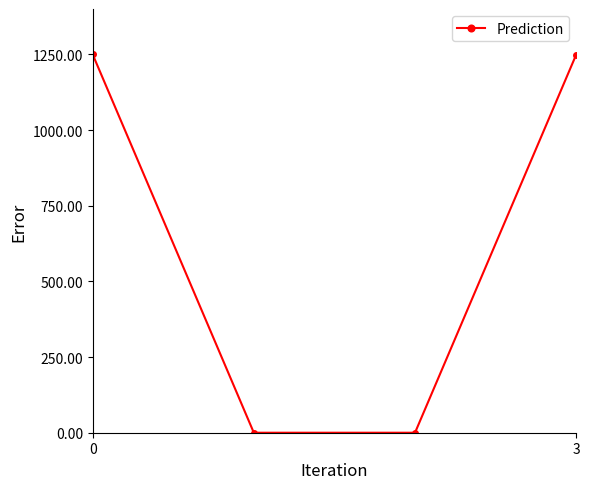

How many values are below 1249?

2